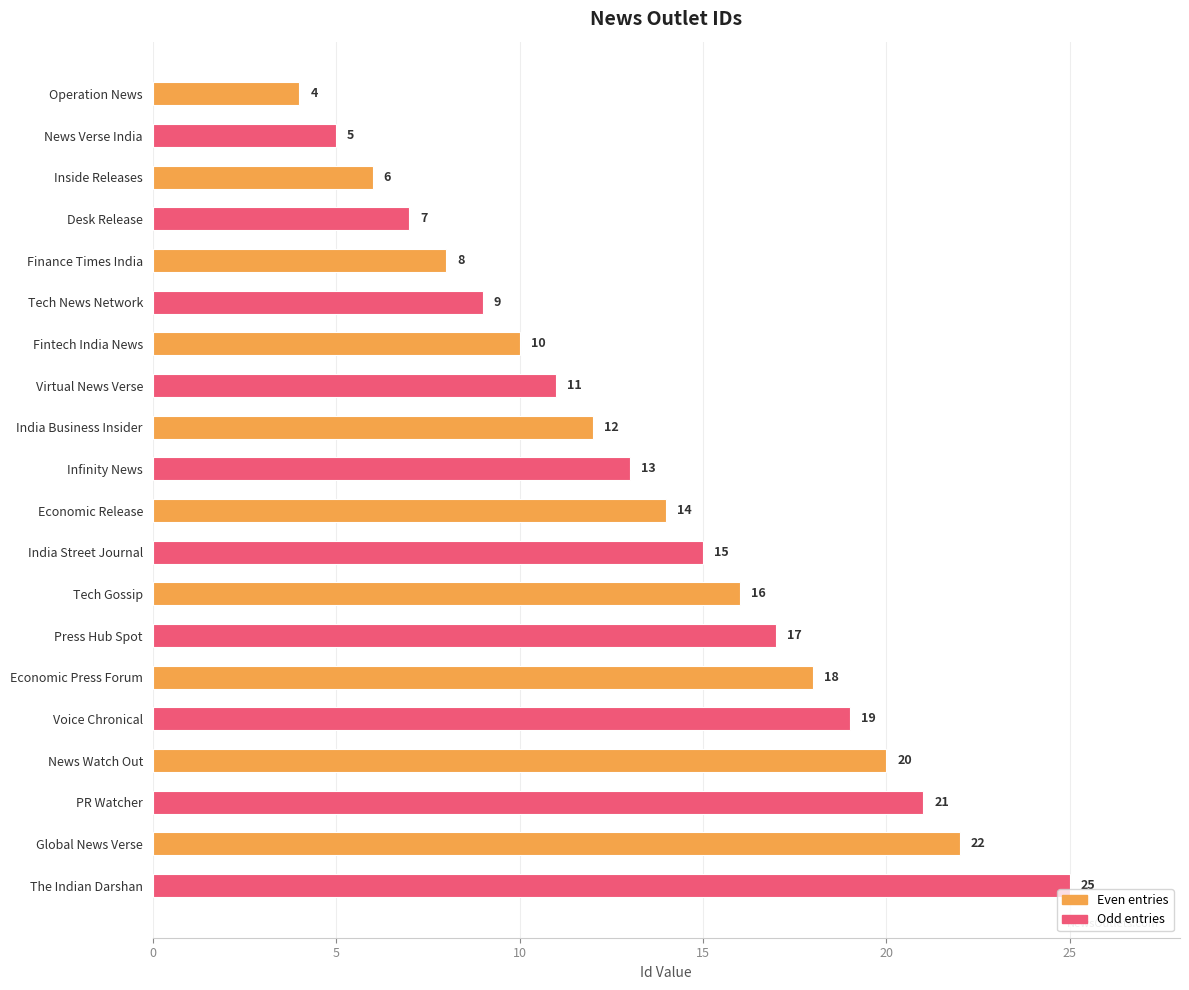

What is the average value?

14